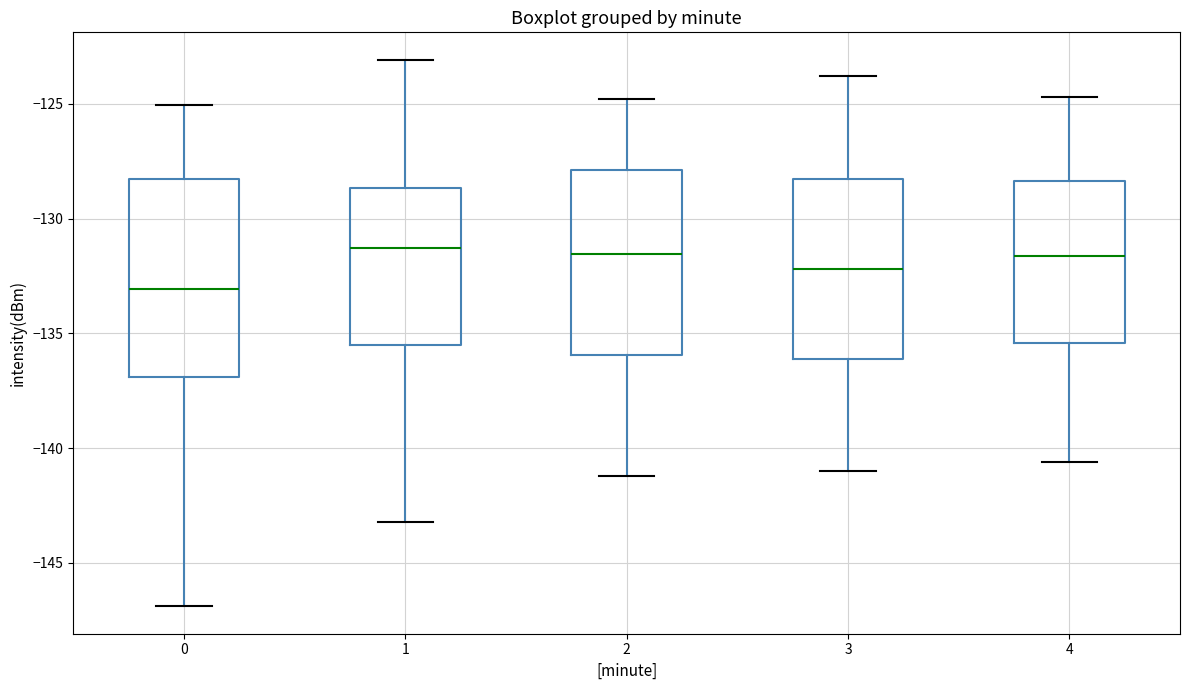

Which box is the tallest, from its lower edge to its upper edge?

0